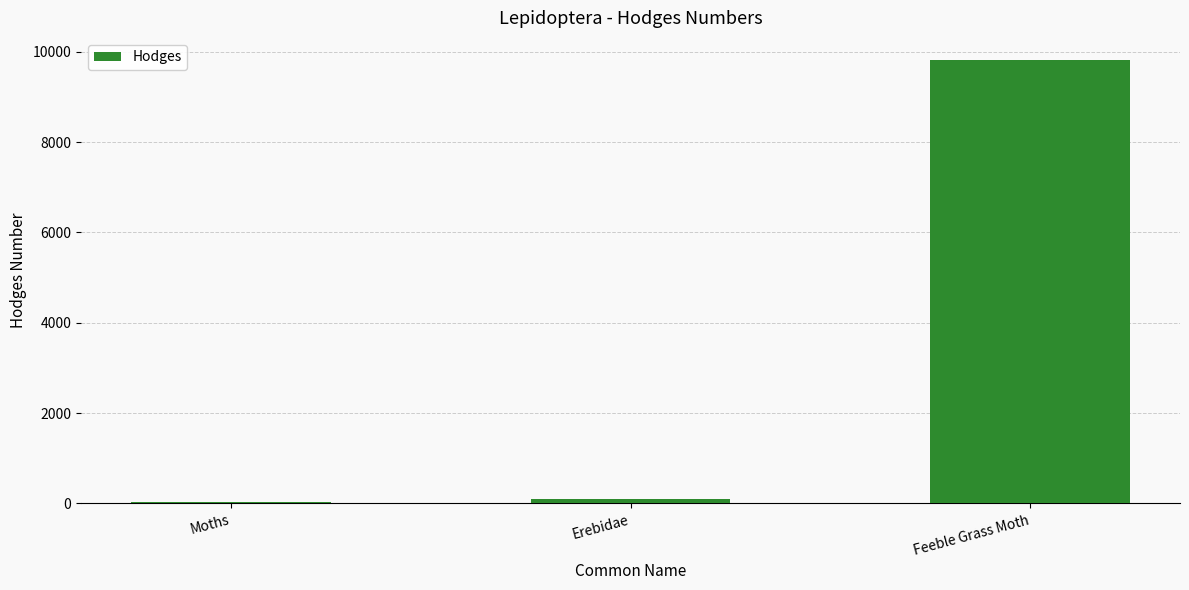

What is the maximum value shown in the chart?

9818.0